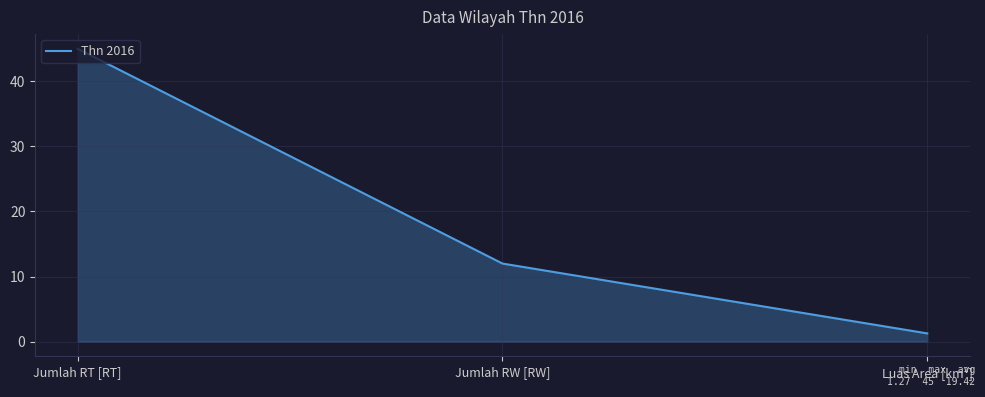

What position from the left is Jumlah RT [RT]?

1